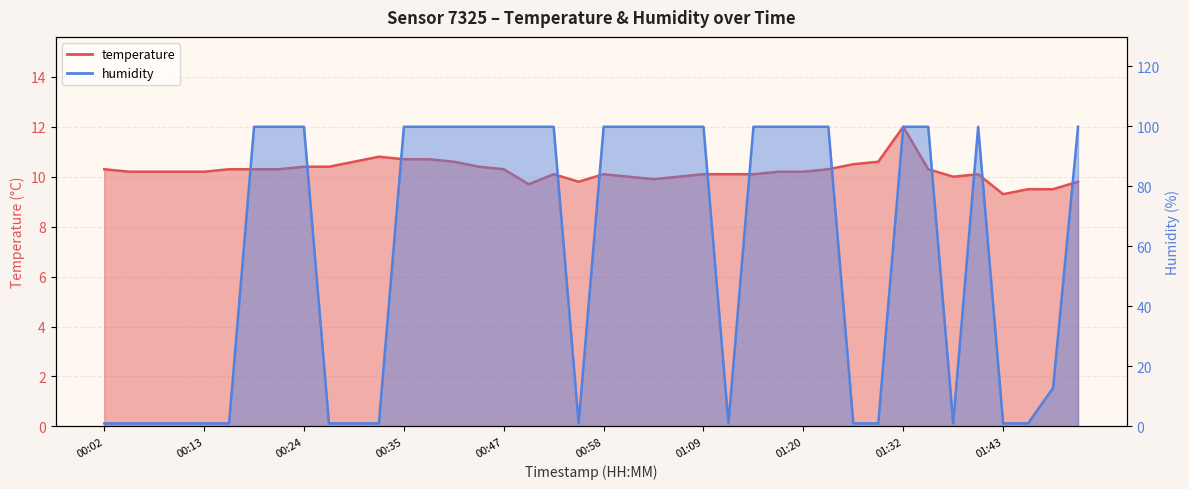

How many intersections are there between temperature and humidity?

13